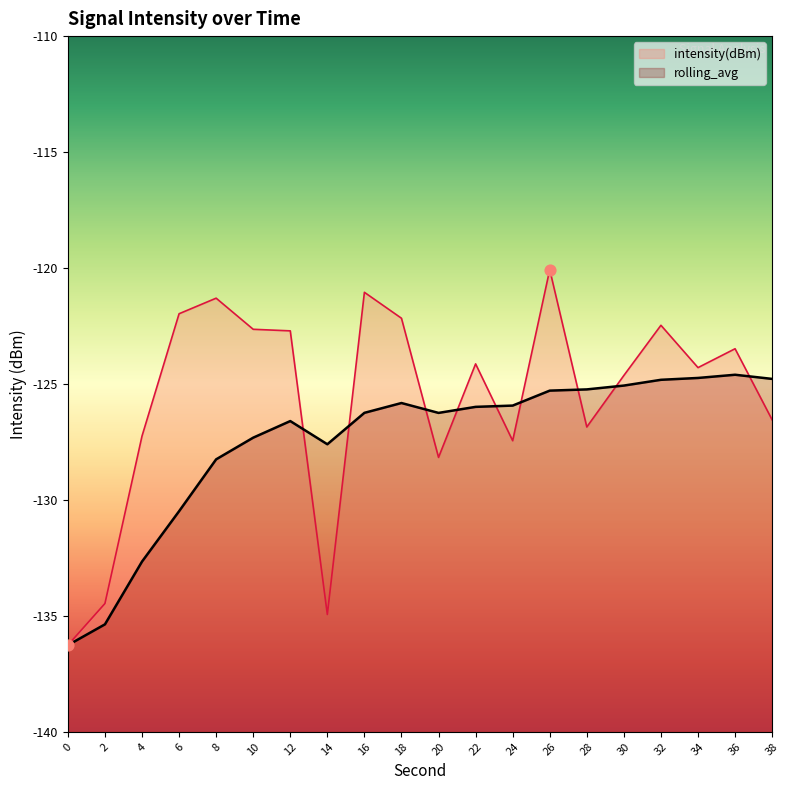

Which series has the largest total across all categories?

intensity(dBm)